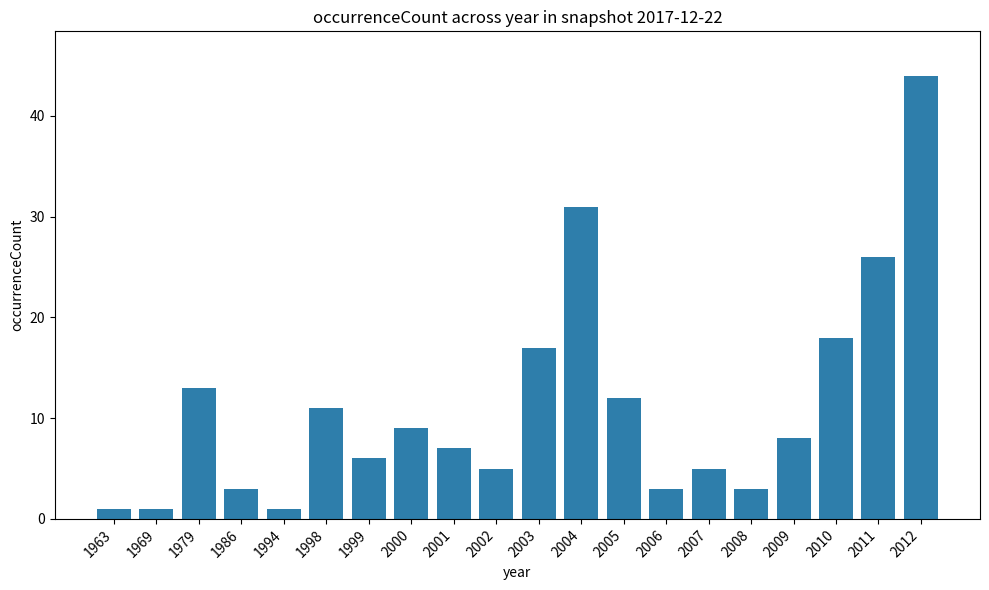

What is the smallest value displayed?

1